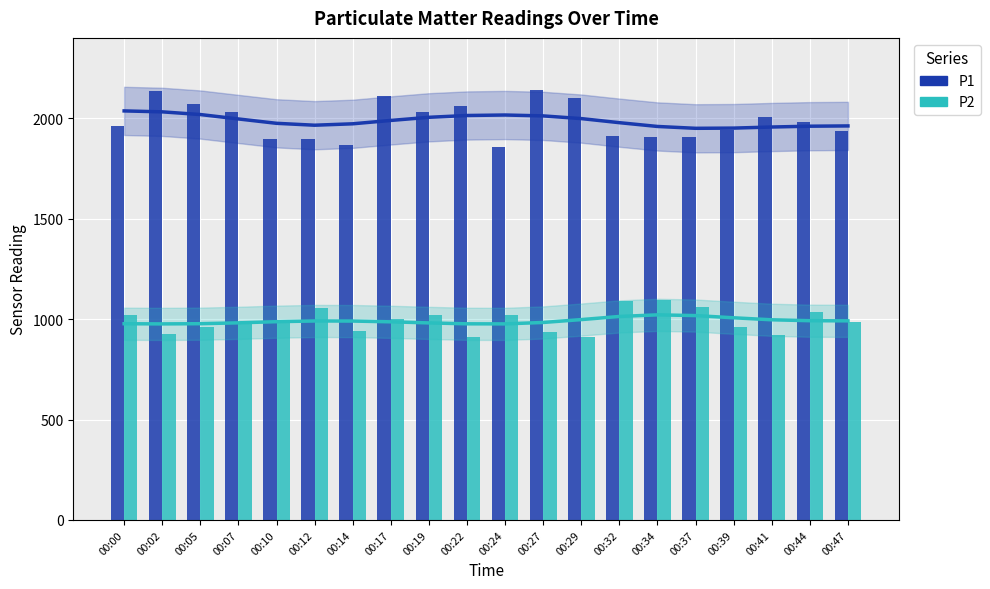

True or false: P2 has a value of 991.1 at 00:10.

True